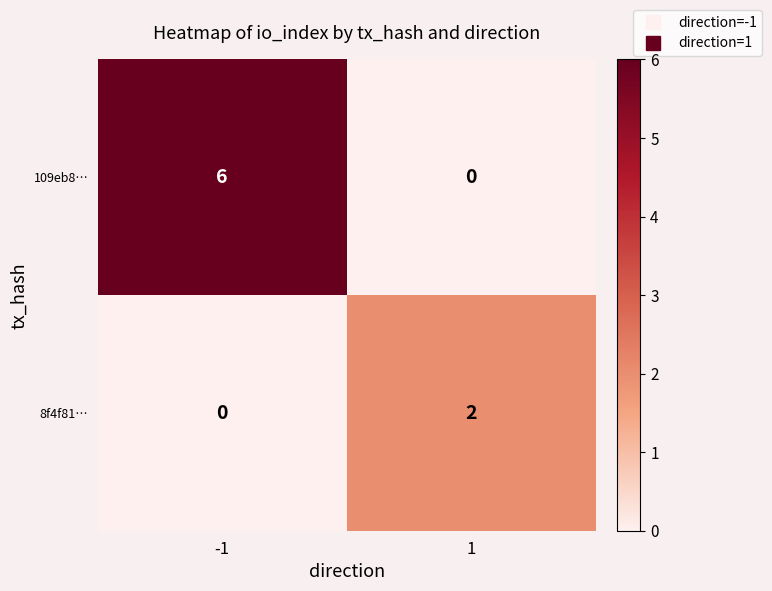

Reading left to right, what are all the values shown in this chart?

109eb8…: -1=6	1=0
8f4f81…: -1=0	1=2